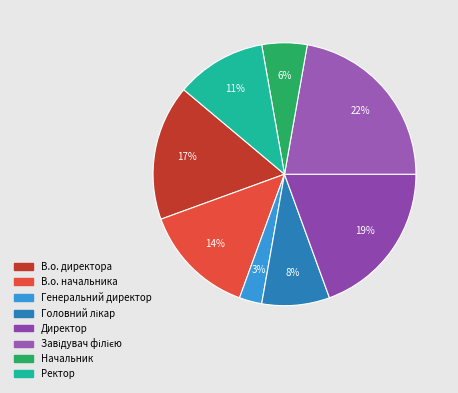

Is there any slice that represents more than half of the pie?

No